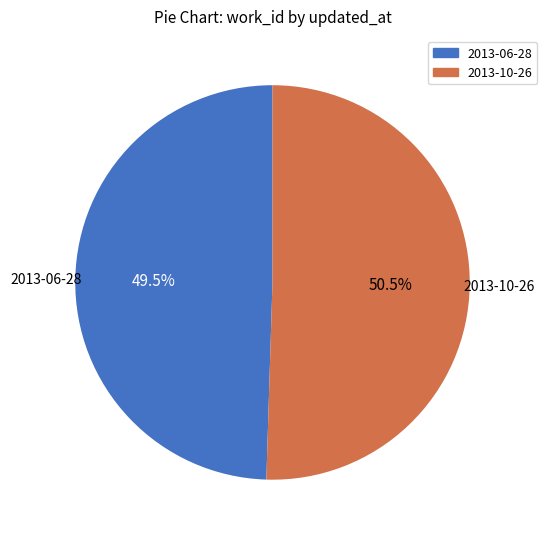

What percentage is NOT represented by 2013-06-28?

50.5%